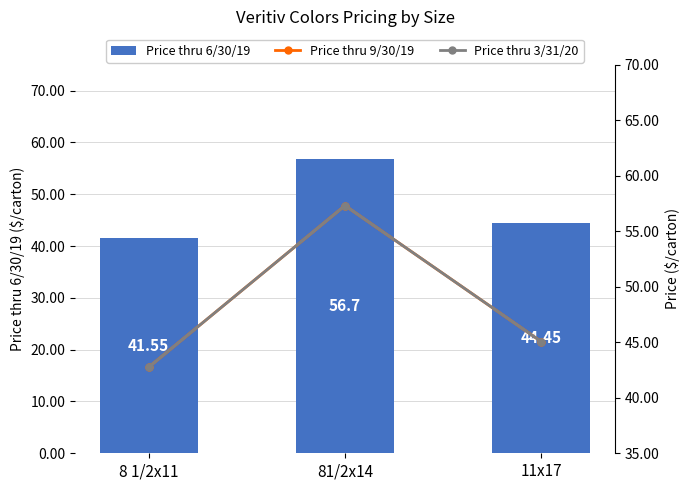

Between 8 1/2x11 and 11x17, which series saw the biggest shift?

Price thru 6/30/19